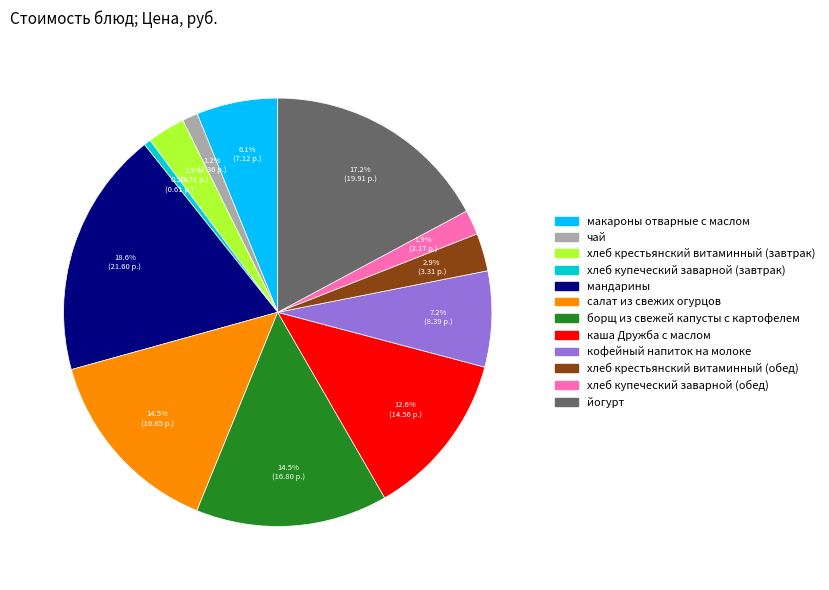

Is the sum of хлеб купеческий заварной (обед) and кофейный напиток на молоке greater than half?

No